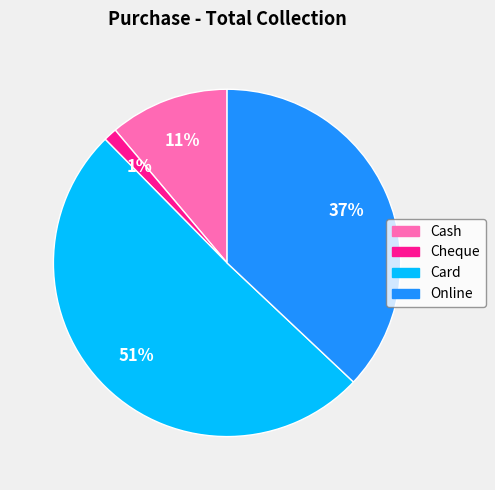

What is the majority slice?

Card